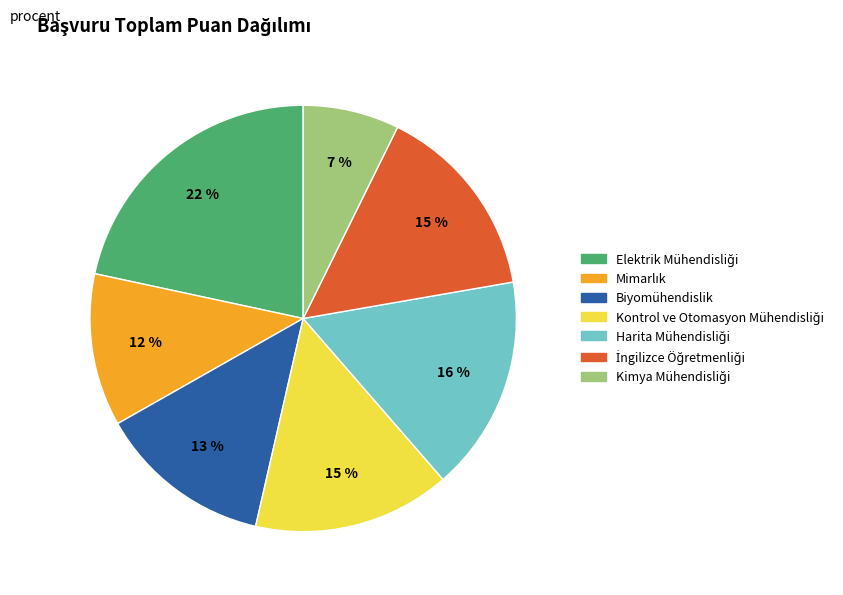

To the nearest percent, what is the average slice percentage?

14%